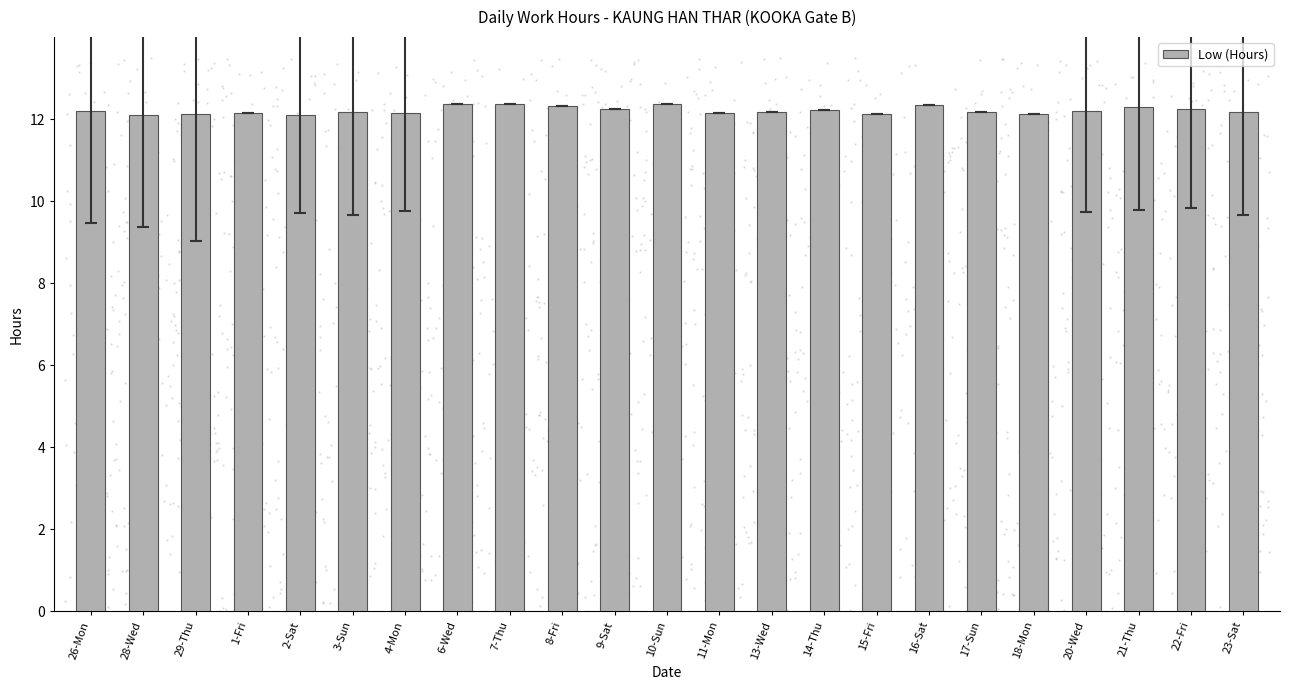

Between 15-Fri and 2-Sat, which is larger?

15-Fri